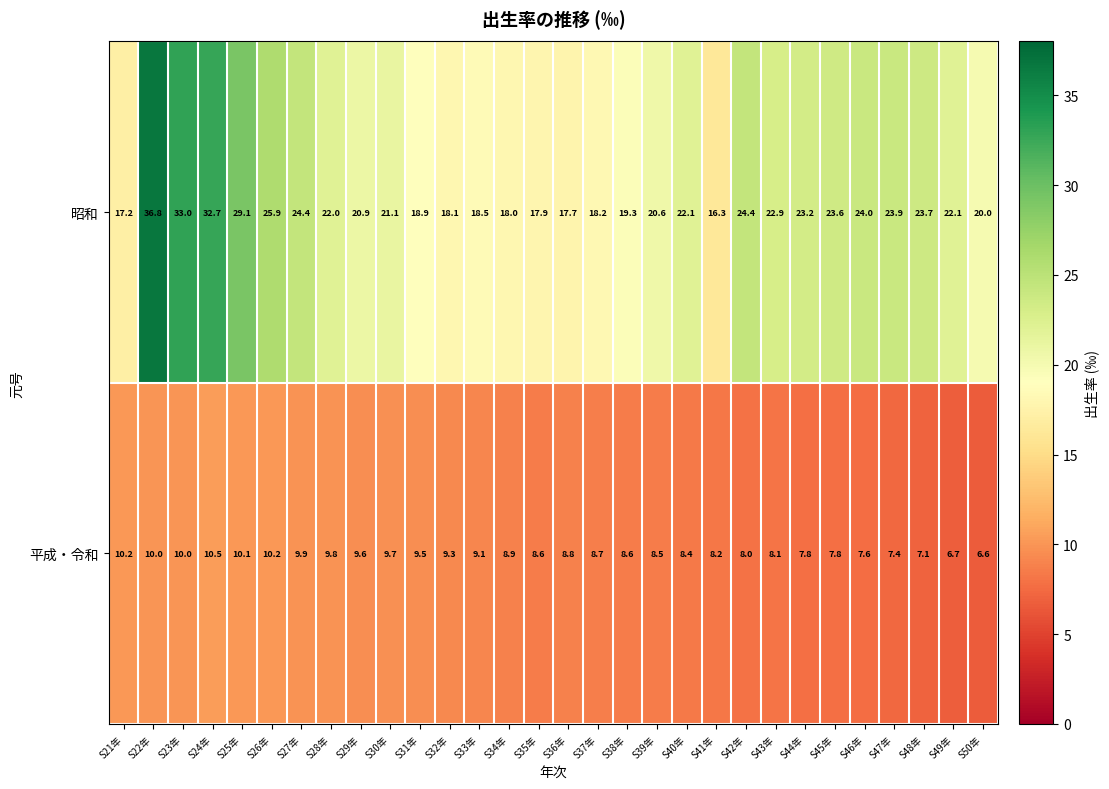

What is the sum of the 平成・令和 values at S30年 and S35年?

18.3